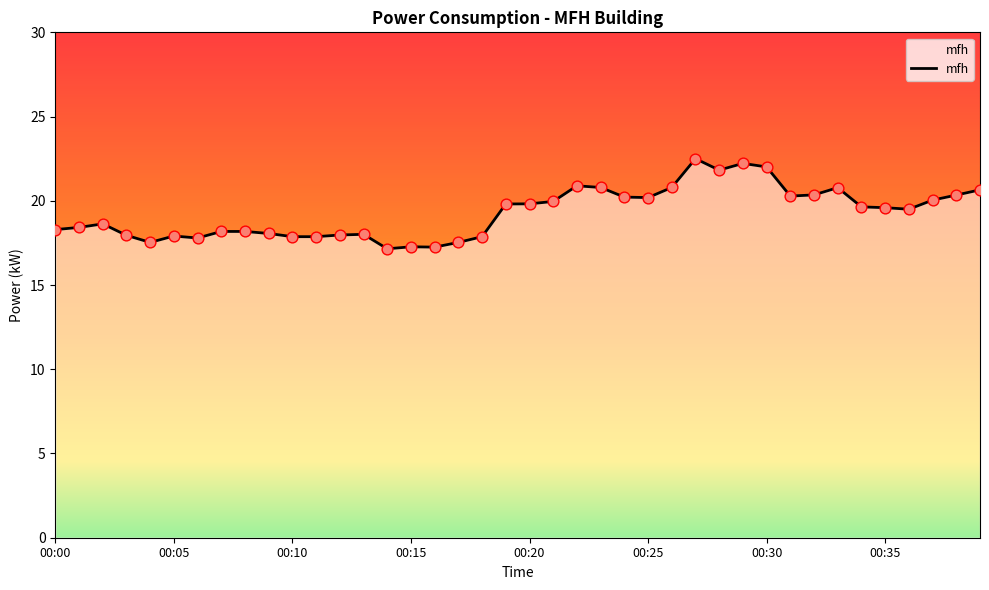

What is the greatest value displayed?

22.5